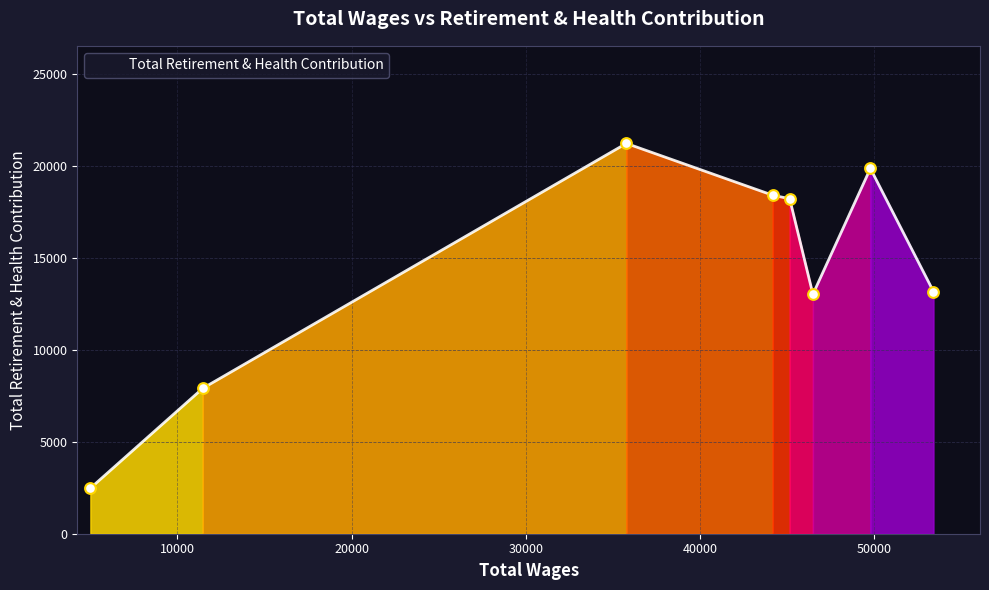

What is the average value?

14290